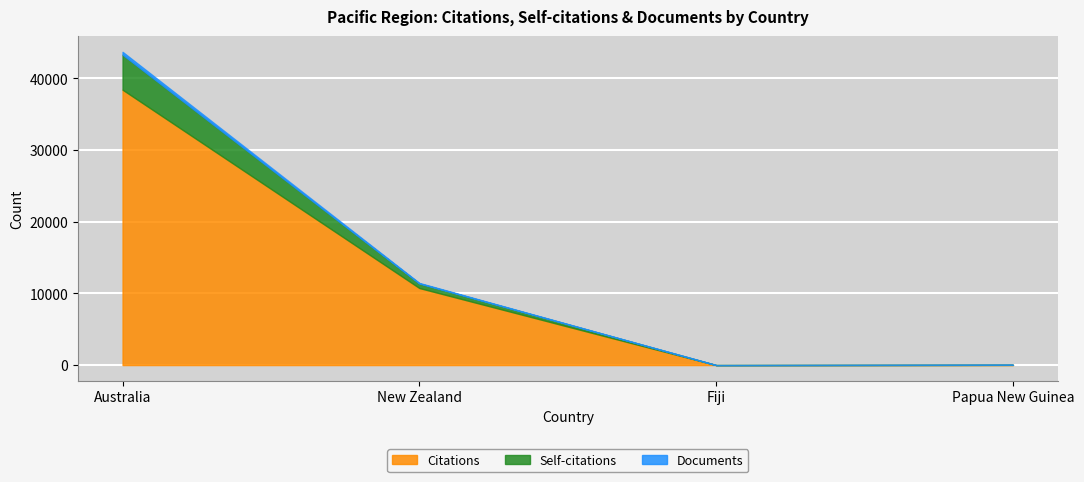

Where does the Self-citations series first go above 11455?

Australia